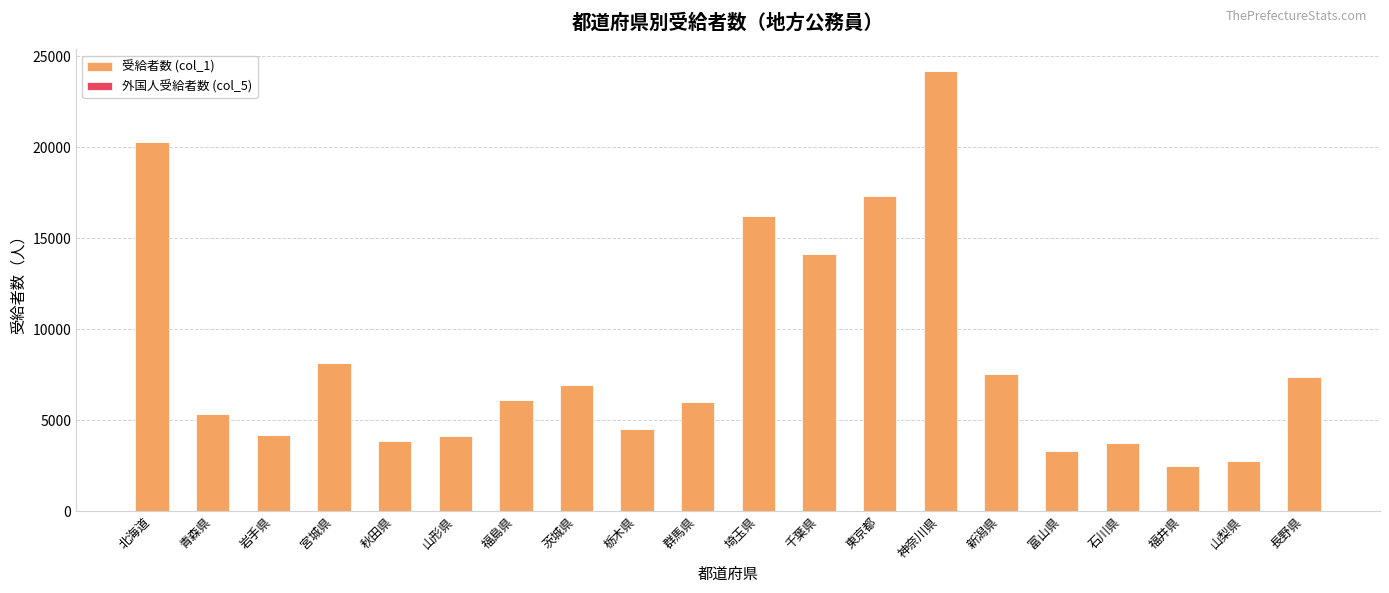

Is it true that 受給者数 (col_1) equals 6122 at 福島県?

True